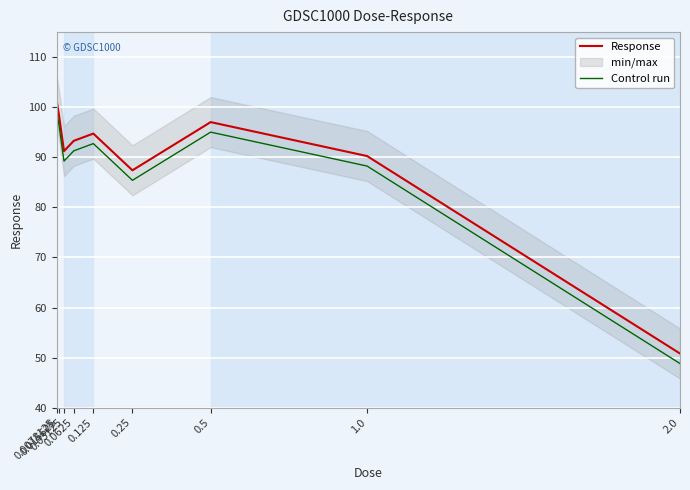

What is the value of the Response point at the 1st from the left?

101.4